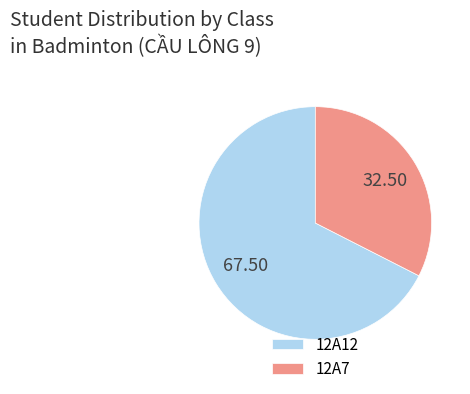

Is the sum of 12A7 and 12A12 greater than half?

Yes